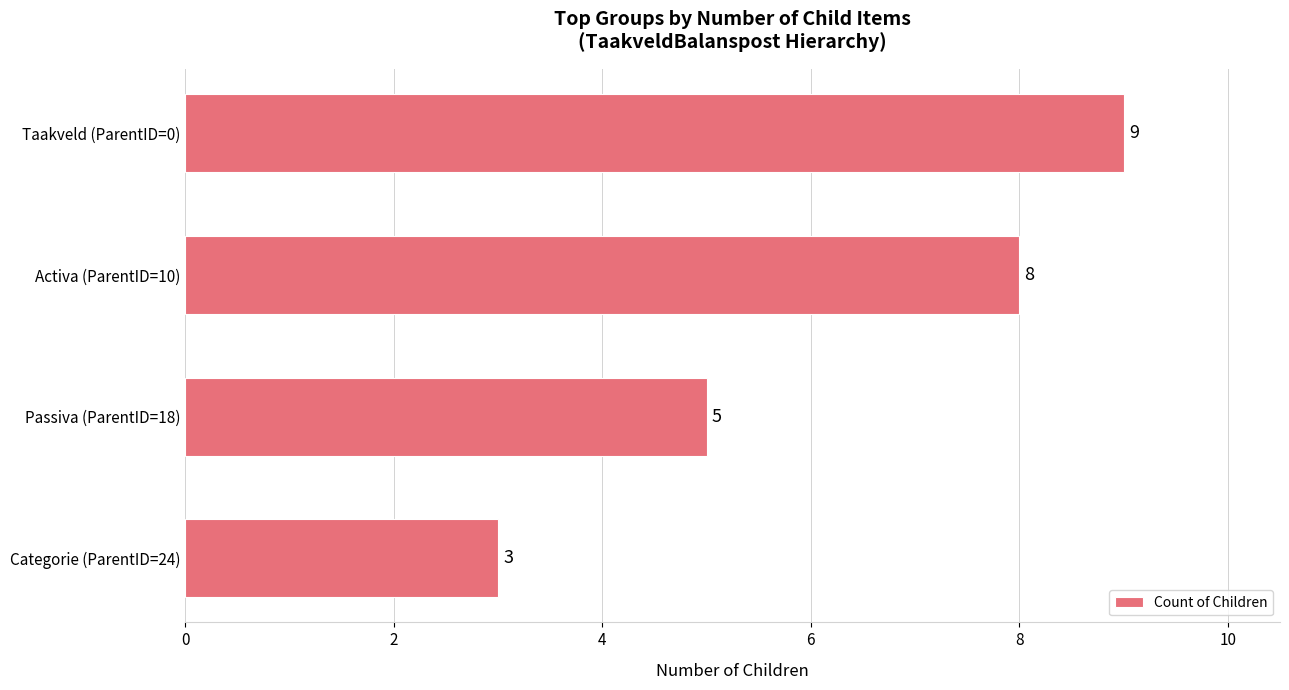

At which label is the value closest to 6?

Passiva (ParentID=18)